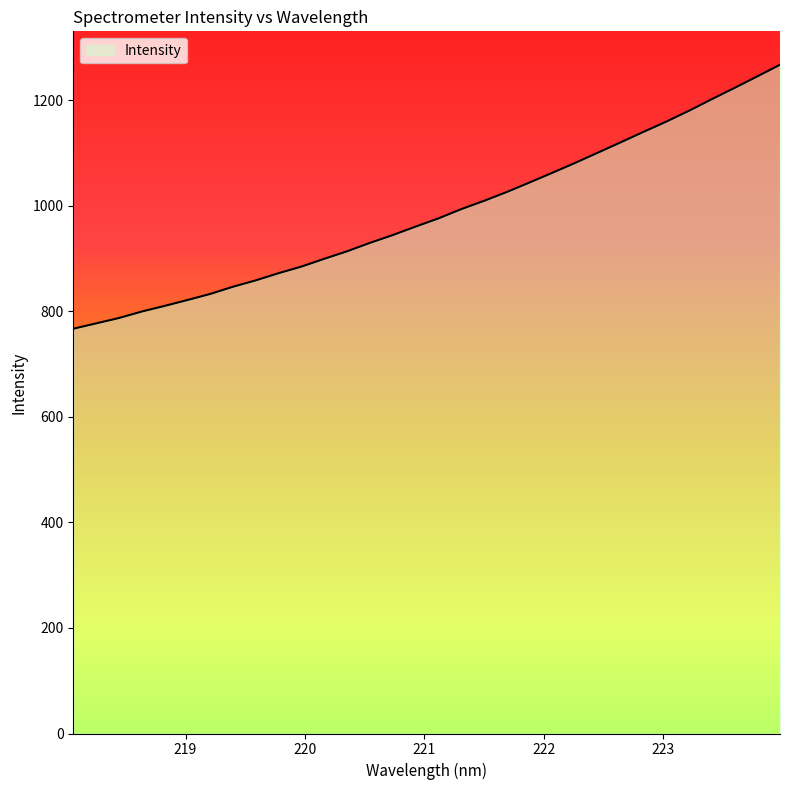

What is the smallest value displayed?

767.1